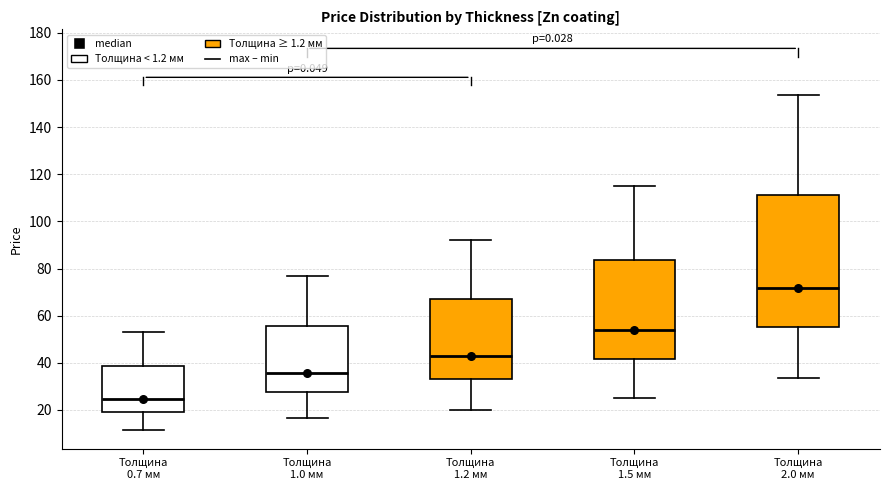

Where is the lower edge of the box for Толщина 1.2 мм on the y-axis? The values are not printed on the chart, so give them approximately, as read against the axis.

34